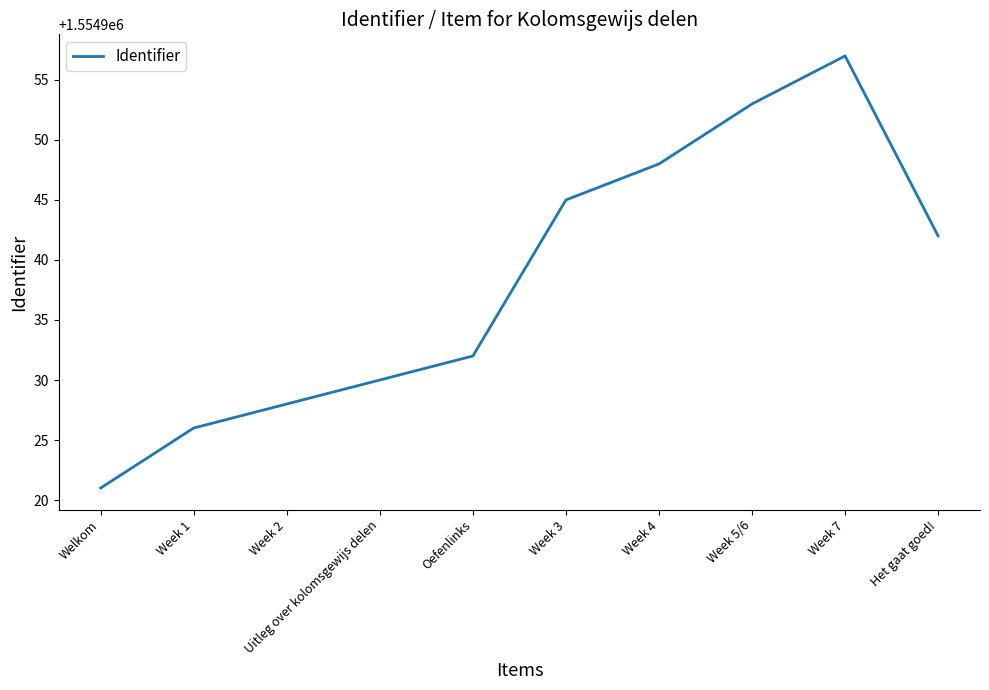

The value at Week 4 is 678275. True or false?

False